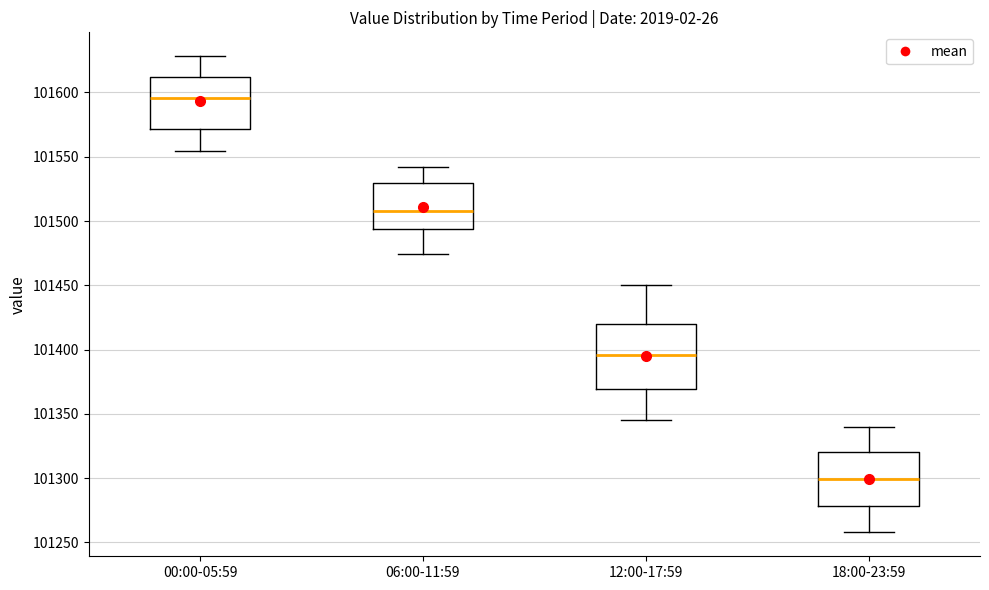

Which box has the highest median line?

00:00-05:59